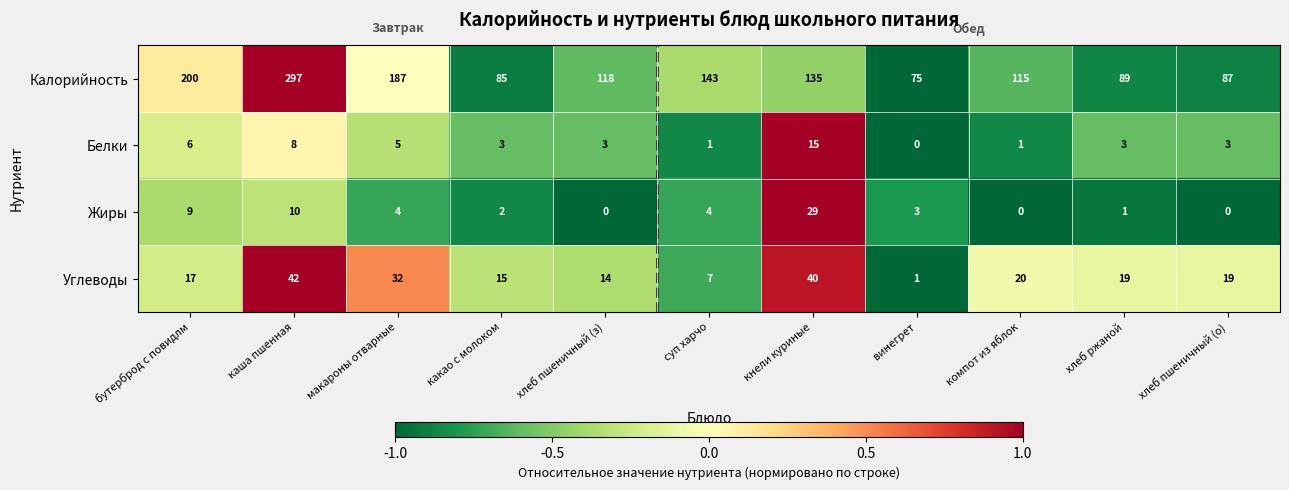

How many series are shown in this chart?

4